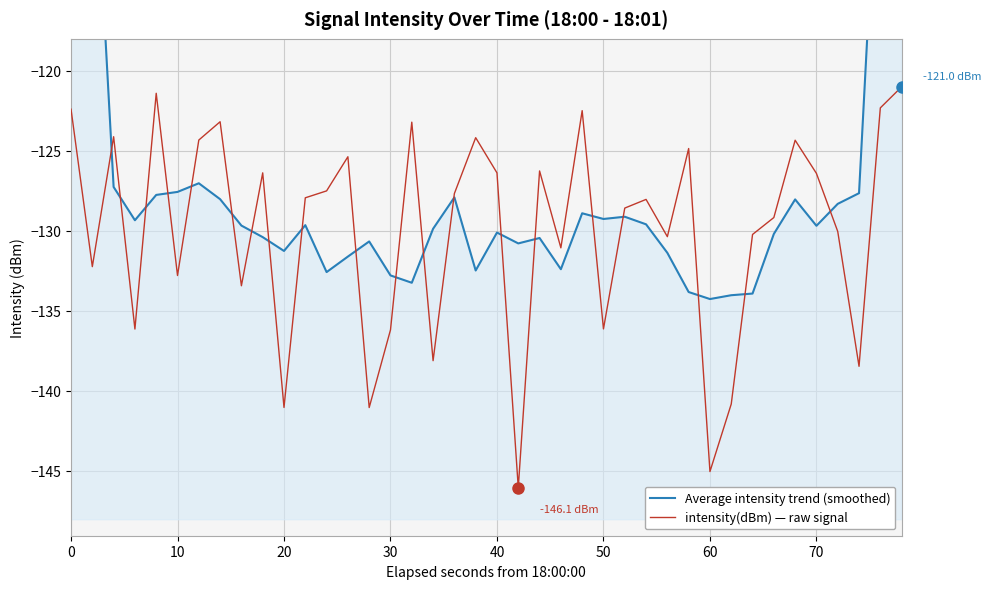

What is the lowest value of the intensity(dBm) — raw signal series?

-146.1